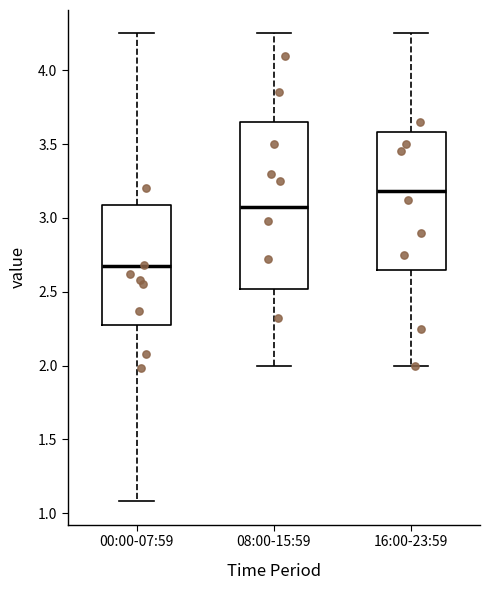

Which box is the tallest, from its lower edge to its upper edge?

08:00-15:59